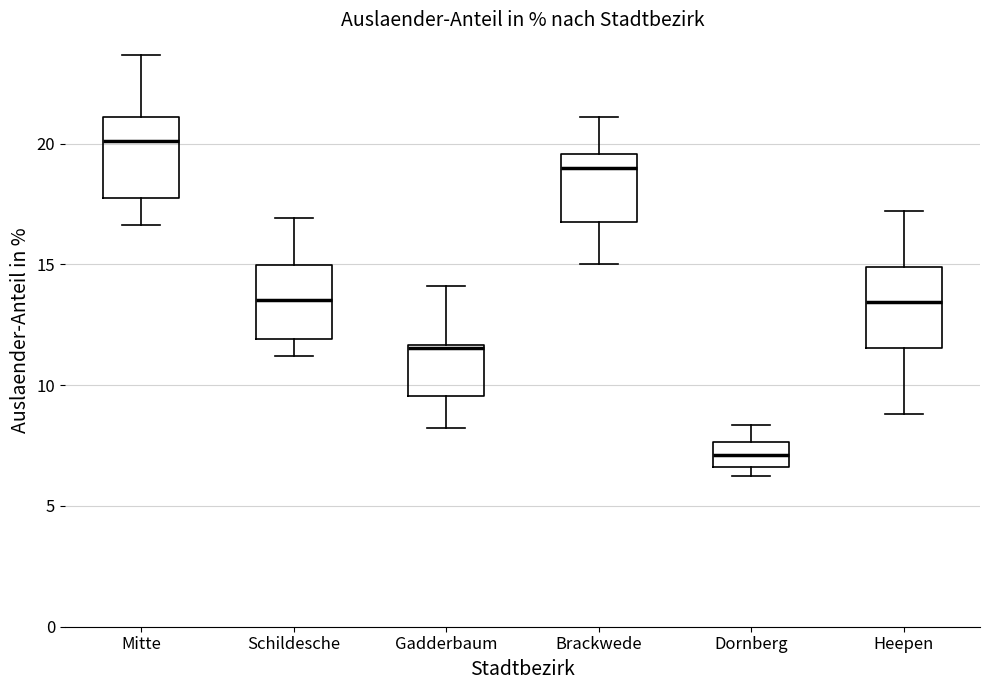

Reading left to right, transcribe this box plot: for each box, give where its median line is, the range the box spans, and where its two whiskers end, as read against the y-axis. The values are not printed on the chart, so give them approximately, as read against the axis.

Mitte: median 20.0, box 18.0 to 21.0, whiskers 16.5 to 23.5
Schildesche: median 13.5, box 12.0 to 15.0, whiskers 11.0 to 17.0
Gadderbaum: median 11.5, box 9.5 to 11.5, whiskers 8.0 to 14.0
Brackwede: median 19.0, box 16.5 to 19.5, whiskers 15.0 to 21.0
Dornberg: median 7.0, box 6.5 to 7.5, whiskers 6.0 to 8.5
Heepen: median 13.5, box 11.5 to 15.0, whiskers 9.0 to 17.0